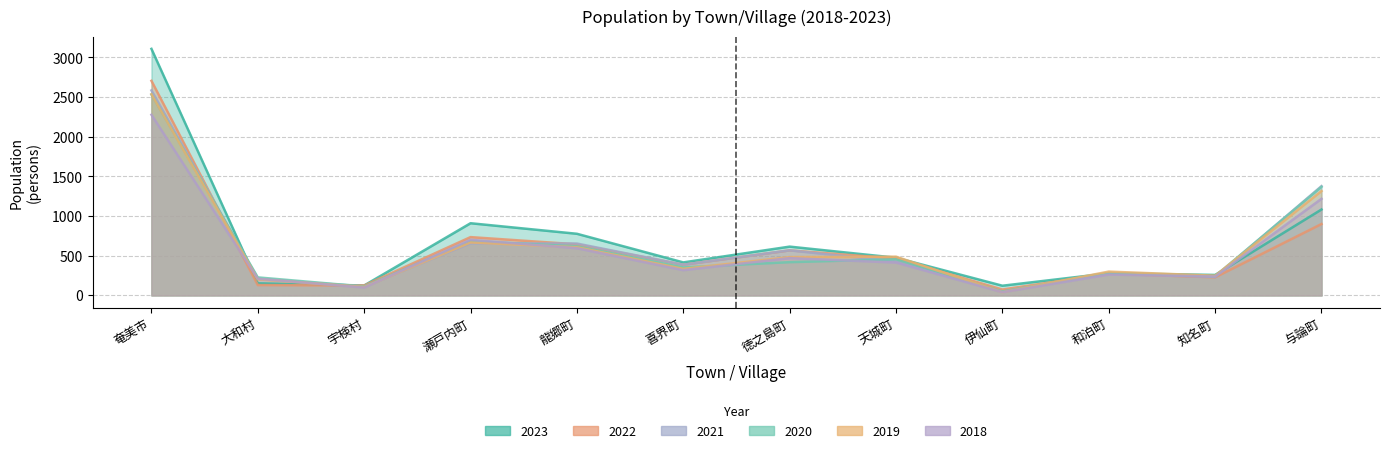

What is the value of the 2022 point at the 6th from the left?

387